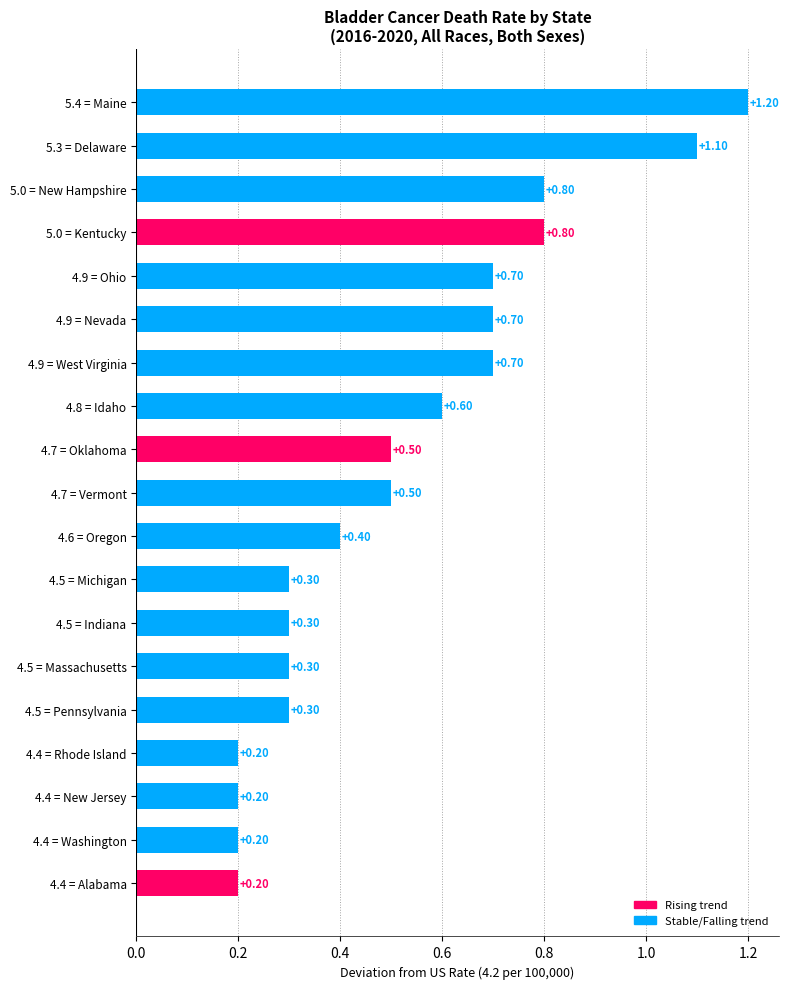

What is the change in value from 5.3 = Delaware to 4.9 = Nevada?

-0.4